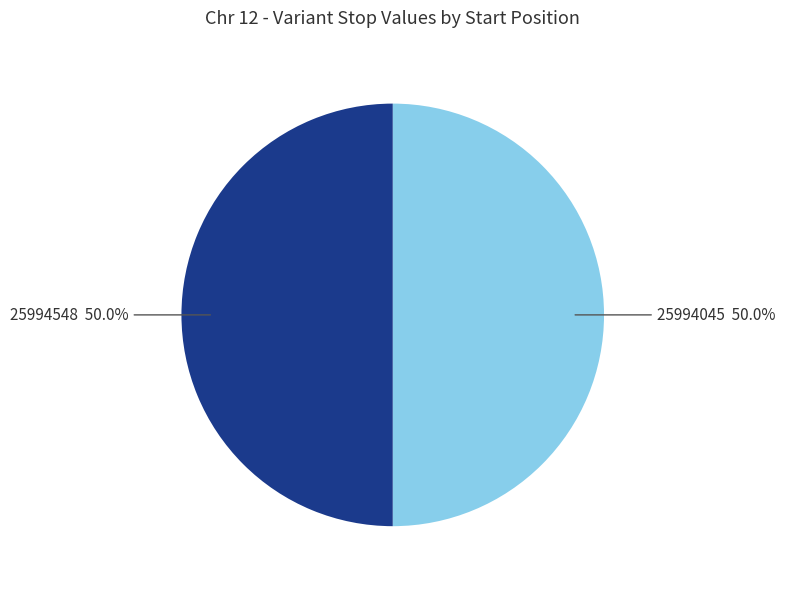

What portion of the pie excludes 25994548?

50.0%